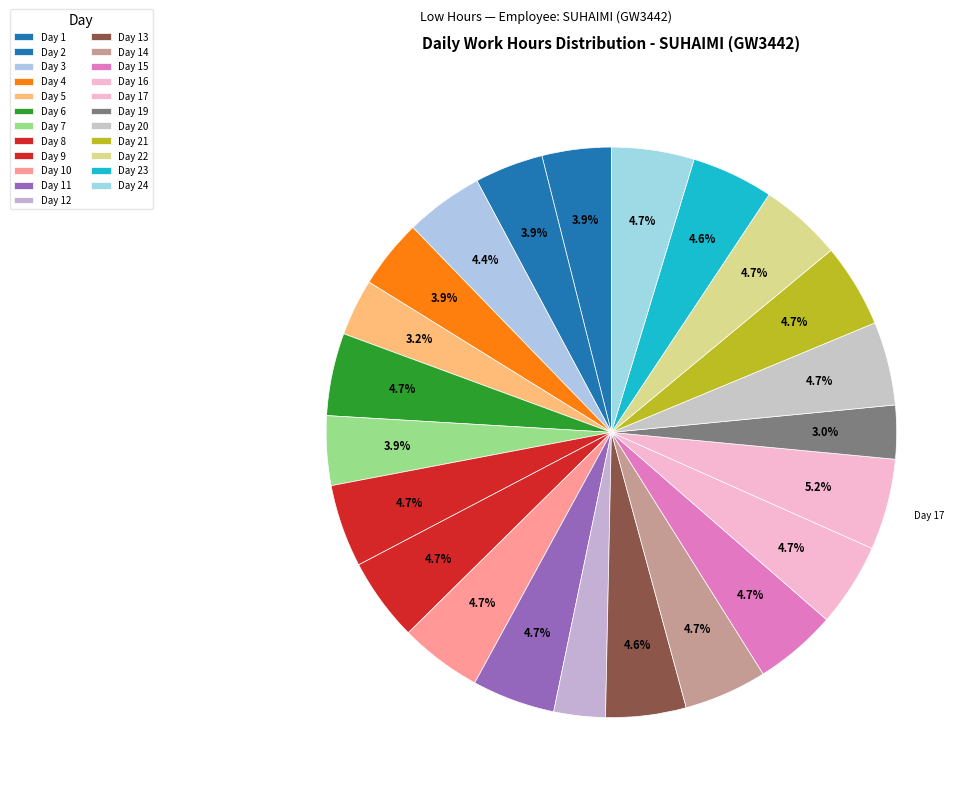

To the nearest percent, what is the difference between the largest and smallest slice percentages?

2%